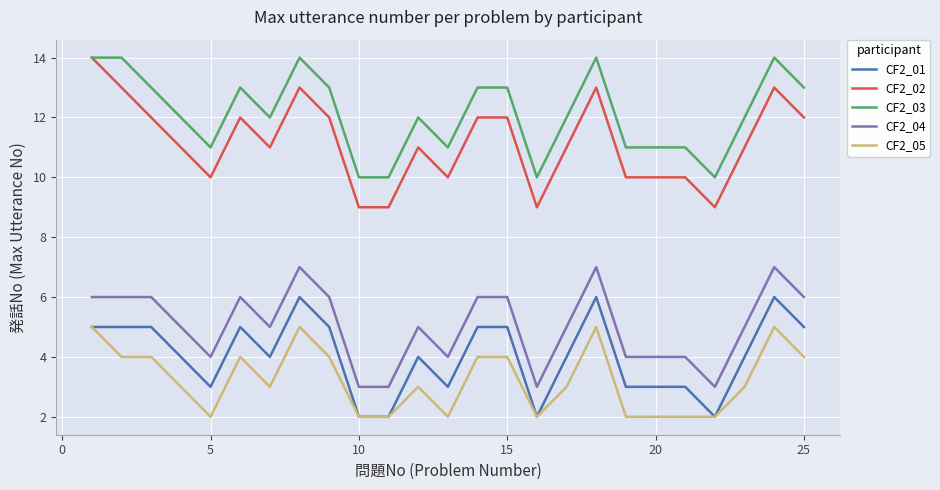

Which series has the largest range (max minus min)?

CF2_02